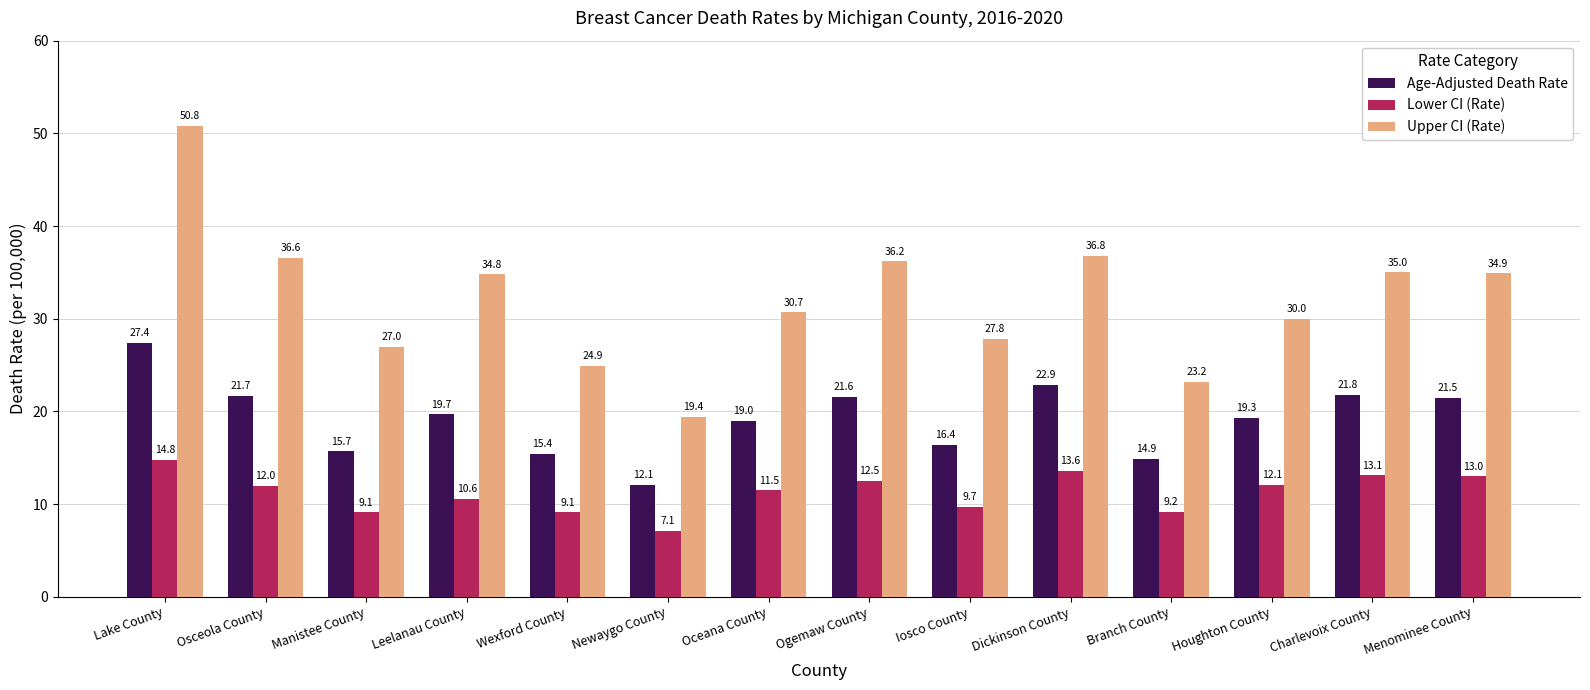

Count the number of data series in this chart.

3